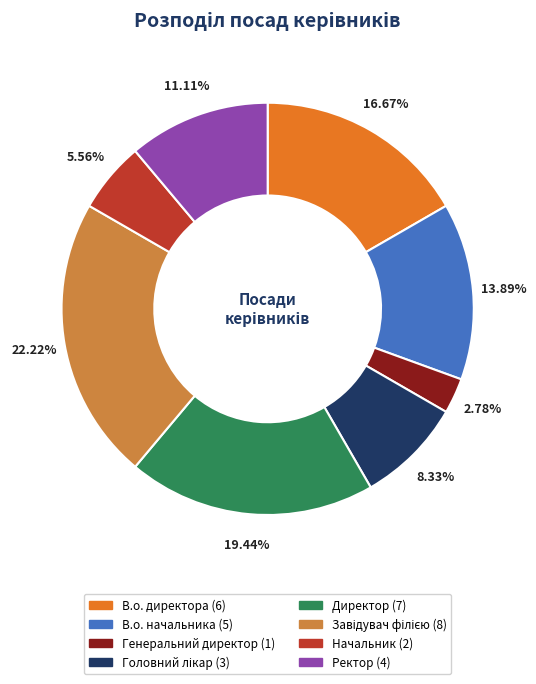

The Ректор slice represents 17% of the pie. True or false?

False